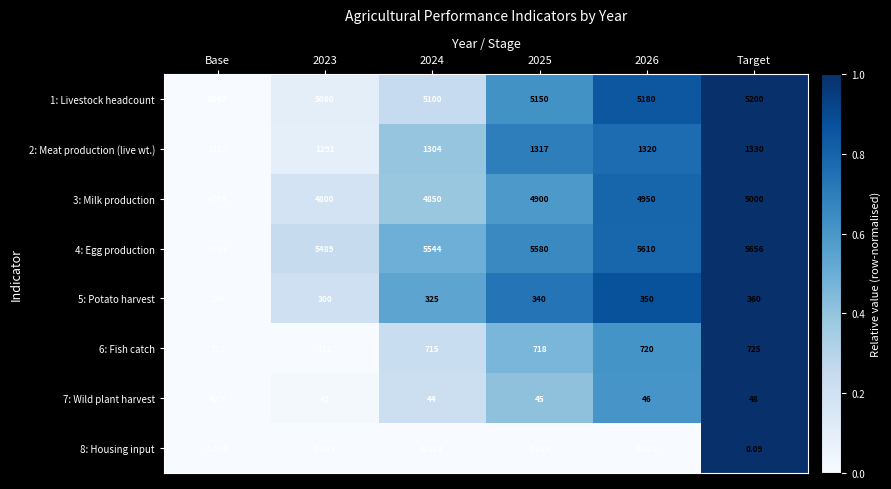

At how many categories does at least one series exceed 0?

6